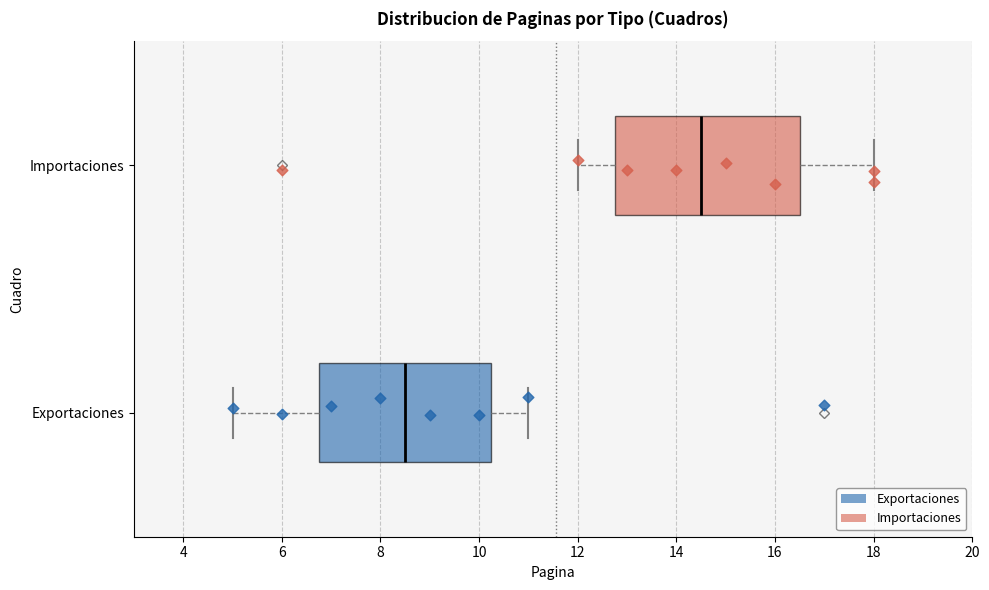

Reading bottom to top, read every box against the x-axis: the position of its median line, the range the box covers, and the ends of its whiskers. The values are not printed on the chart, so give them approximately, as read against the axis.

Exportaciones: median 8.6, box 6.8 to 10.2, whiskers 5.0 to 11.0
Importaciones: median 14.6, box 12.8 to 16.6, whiskers 12.0 to 18.0